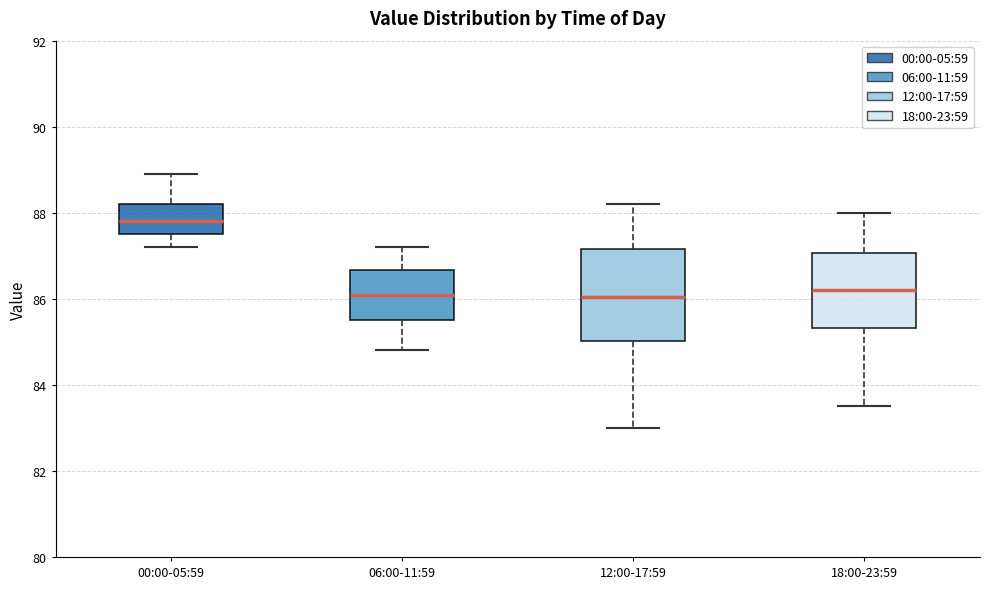

Reading left to right, transcribe this box plot: for each box, give where its median line is, the range the box spans, and where its two whiskers end, as read against the y-axis. The values are not printed on the chart, so give them approximately, as read against the axis.

00:00-05:59: median 87.8, box 87.6 to 88.2, whiskers 87.2 to 89.0
06:00-11:59: median 86.2, box 85.6 to 86.6, whiskers 84.8 to 87.2
12:00-17:59: median 86.0, box 85.0 to 87.2, whiskers 83.0 to 88.2
18:00-23:59: median 86.2, box 85.4 to 87.0, whiskers 83.6 to 88.0